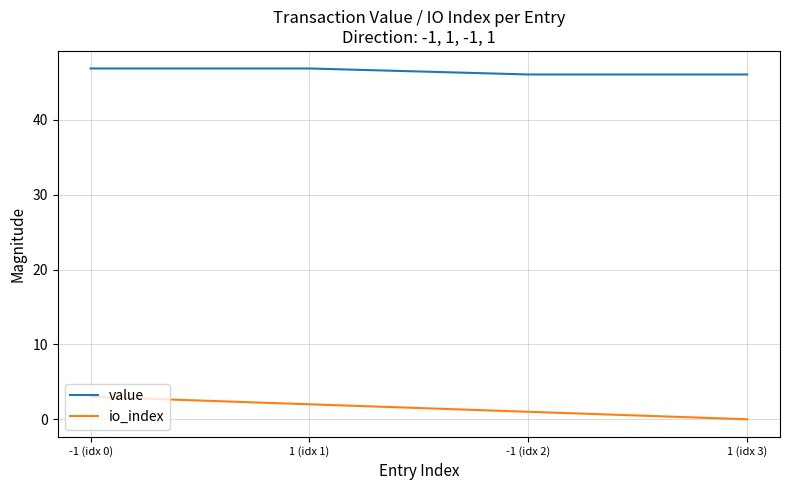

At which category is the sum across all series the highest?

-1 (idx 0)